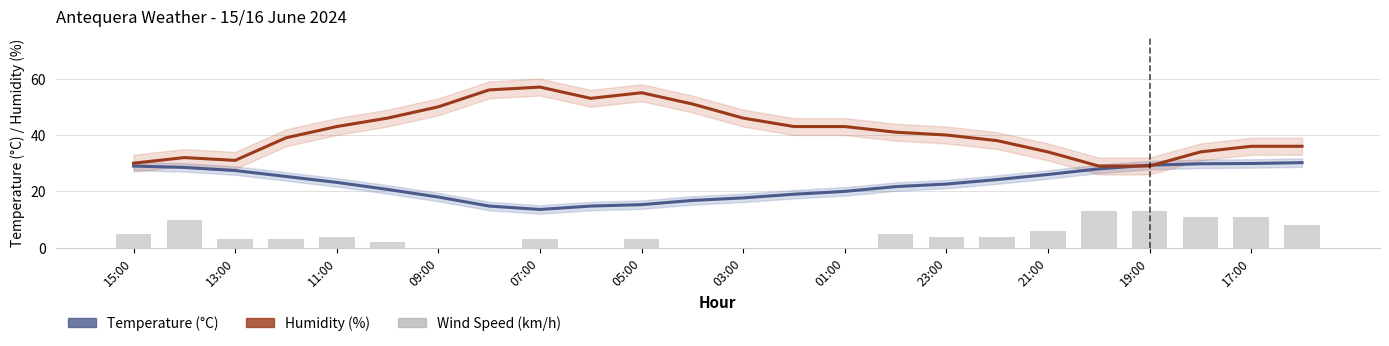

Rank the series at 21 from lowest to highest value.

Wind Speed, Temperature, Humidity